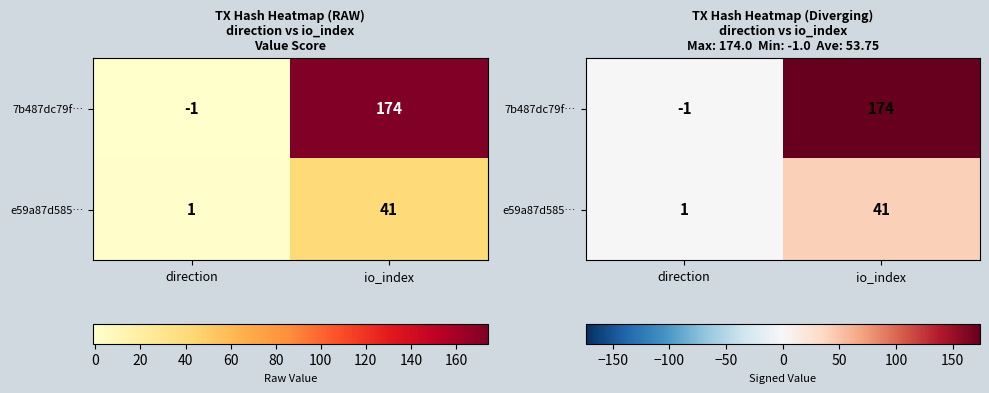

Is the value of e59a87d585… at io_index greater than the value of 7b487dc79f… at io_index?

No